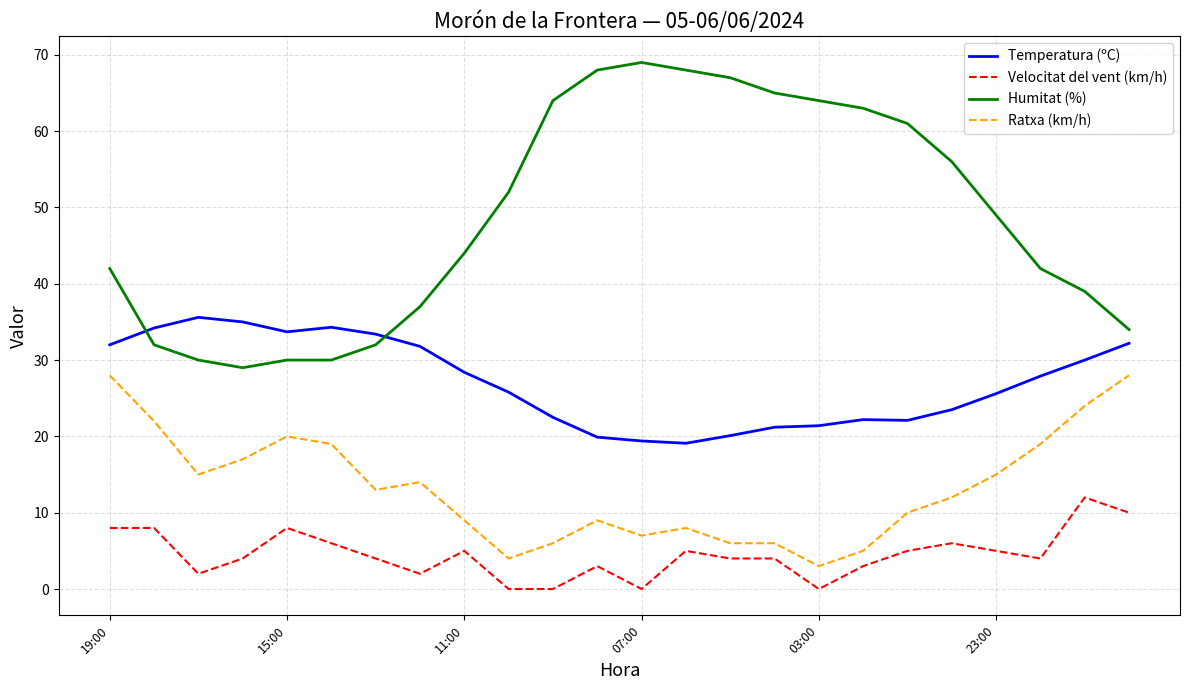

Rank the series by their maximum value, from lowest to highest.

Velocitat del vent (km/h), Ratxa (km/h), Temperatura (ºC), Humitat (%)